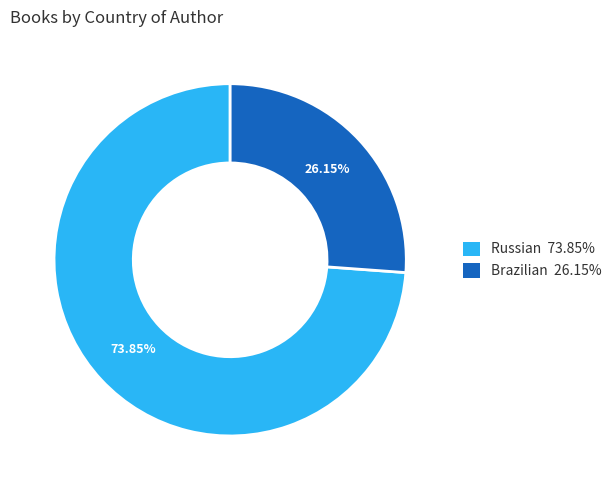

How much of the chart is everything except Russian?

26.2%